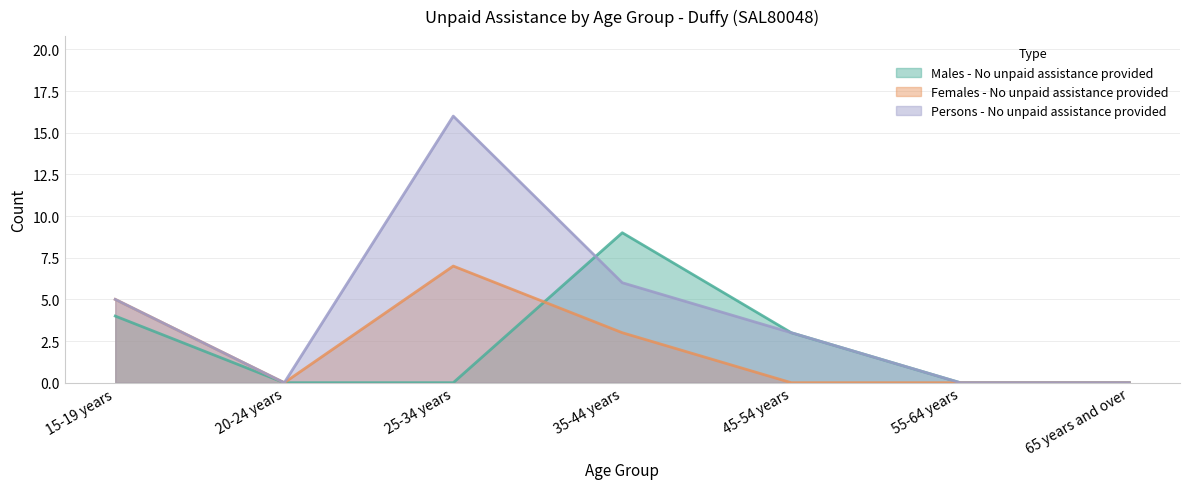

Which series has the largest range (max minus min)?

Persons - No unpaid assistance provided